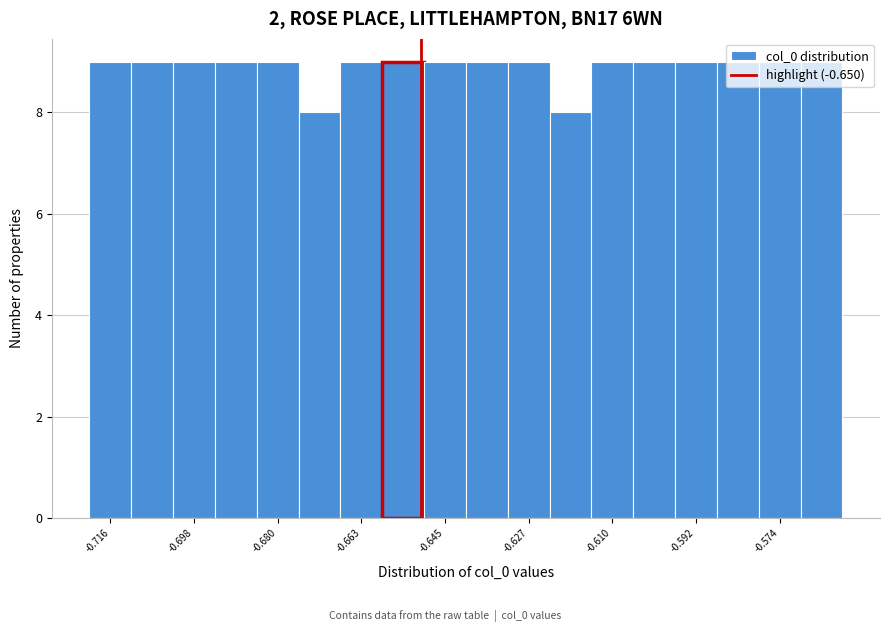

Reading left to right, list every bar in this chart as the range it spans on the x-axis followed by its height. Neither the bar edges nor the heights are printed on the chart, so give them approximately, as read against the axes.

-0.720 to -0.712: 9
-0.712 to -0.702: 9
-0.702 to -0.694: 9
-0.694 to -0.684: 9
-0.684 to -0.676: 9
-0.676 to -0.666: 8
-0.666 to -0.658: 9
-0.658 to -0.650: 9
-0.650 to -0.640: 9
-0.640 to -0.632: 9
-0.632 to -0.622: 9
-0.622 to -0.614: 8
-0.614 to -0.606: 9
-0.606 to -0.596: 9
-0.596 to -0.588: 9
-0.588 to -0.578: 9
-0.578 to -0.570: 9
-0.570 to -0.560: 9